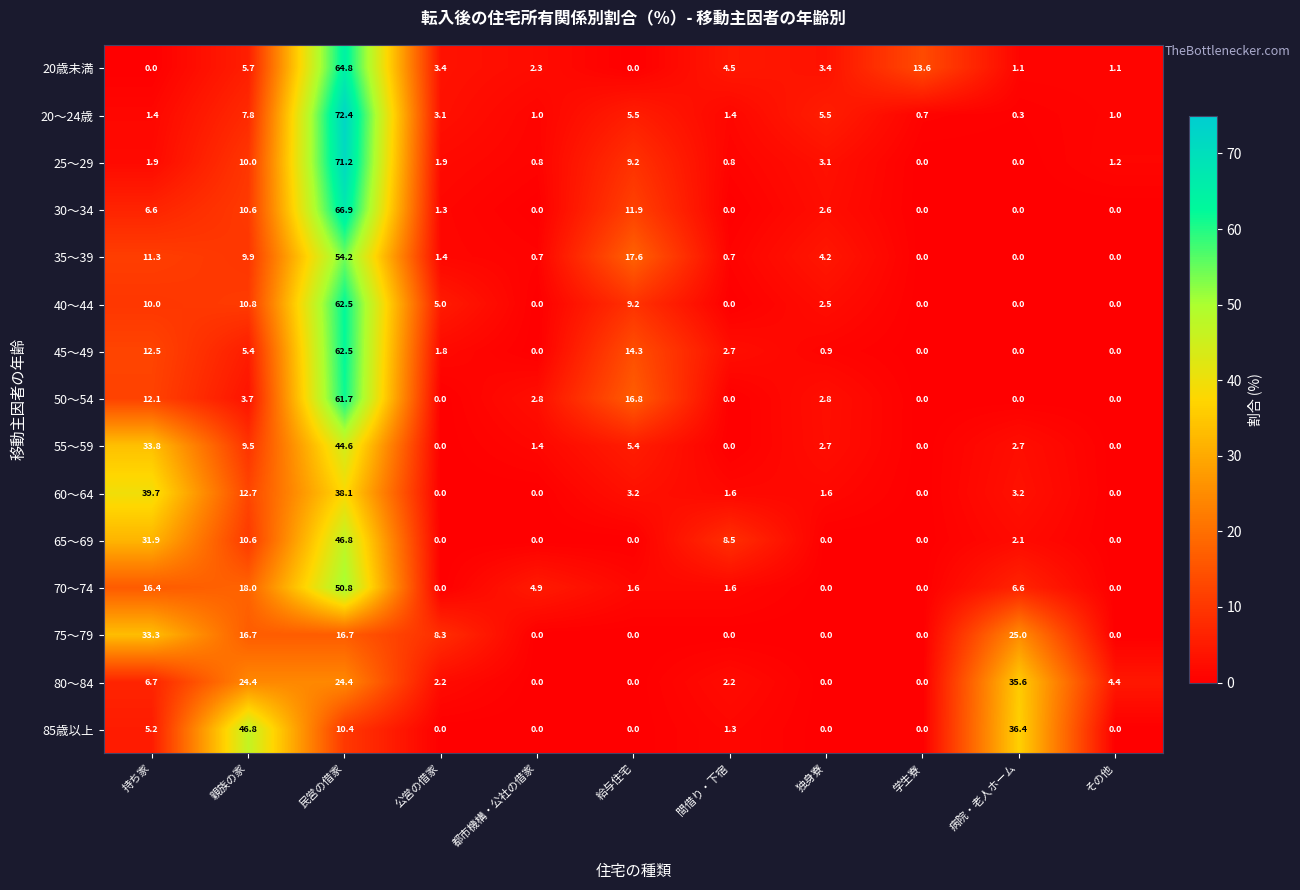

At which category is the sum across all series the highest?

民営の借家